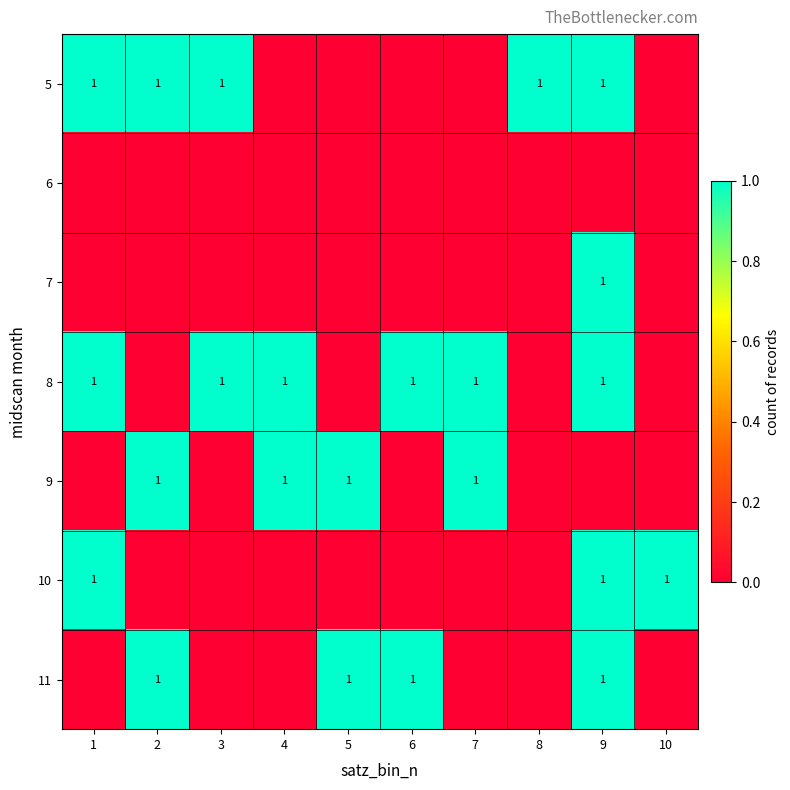

The 11 series shows 0 at 2. True or false?

False